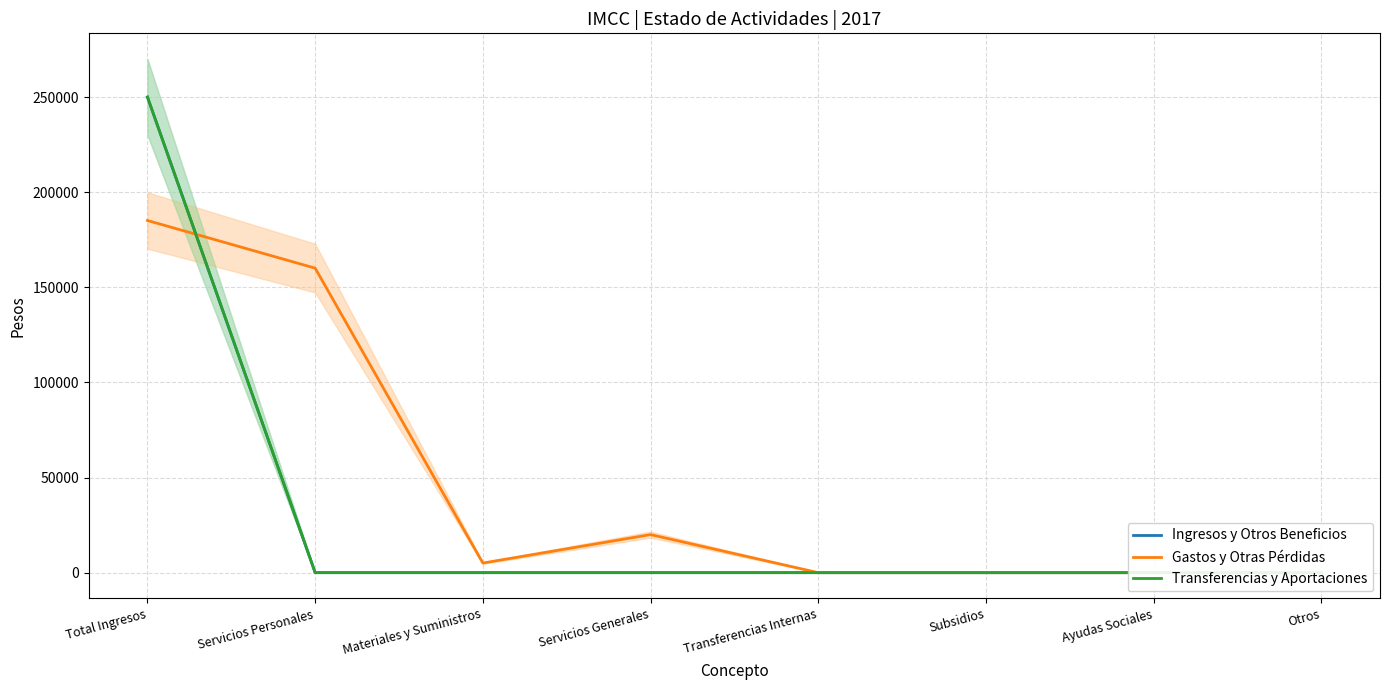

Rank the series at Servicios Personales from highest to lowest value.

Gastos y Otras Pérdidas, Ingresos y Otros Beneficios, Transferencias y Aportaciones